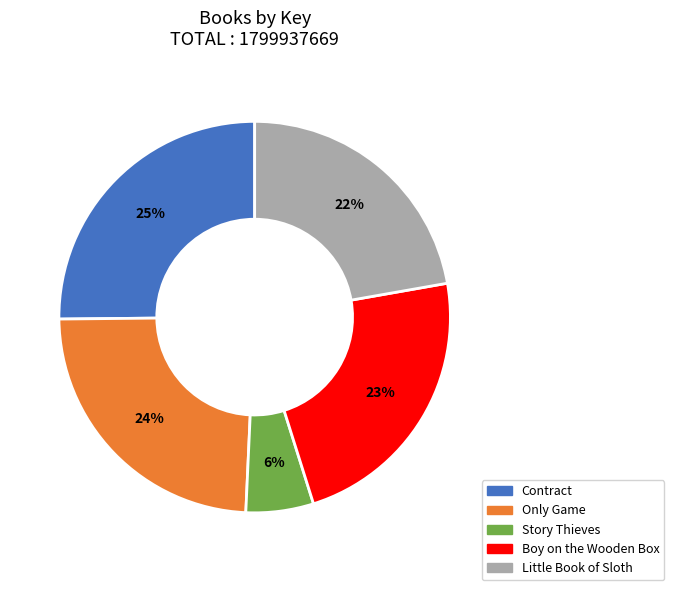

To the nearest percent, what portion does Boy on the Wooden Box represent?

23%